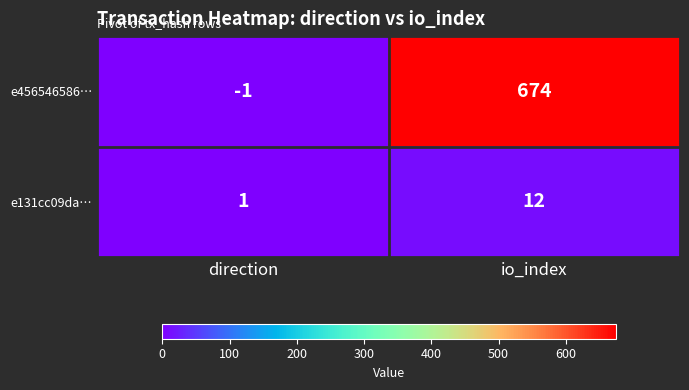

Reading left to right, what are all the values shown in this chart?

e456546586…: direction=-1	io_index=674
e131cc09da…: direction=1	io_index=12